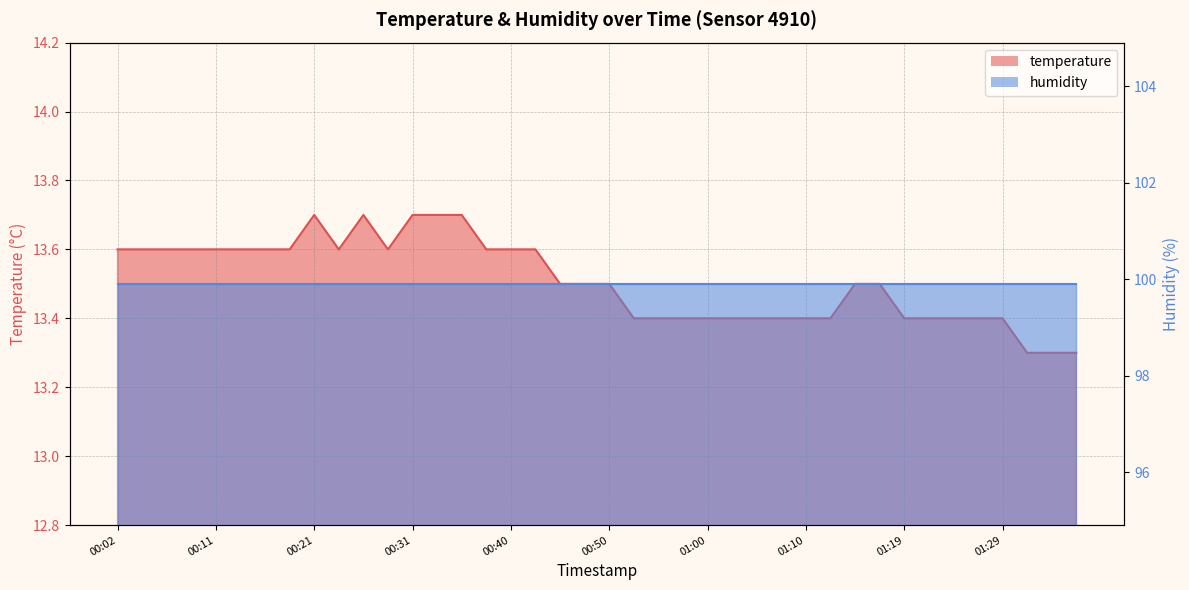

Where is the first local minimum?

00:24